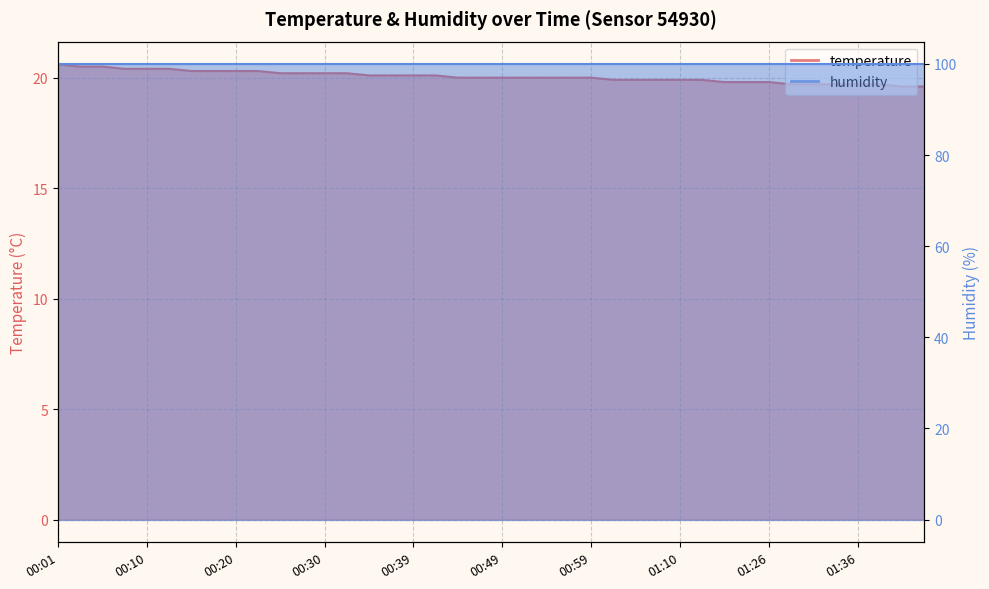

At which category does the chart reach its peak across all series?

00:01